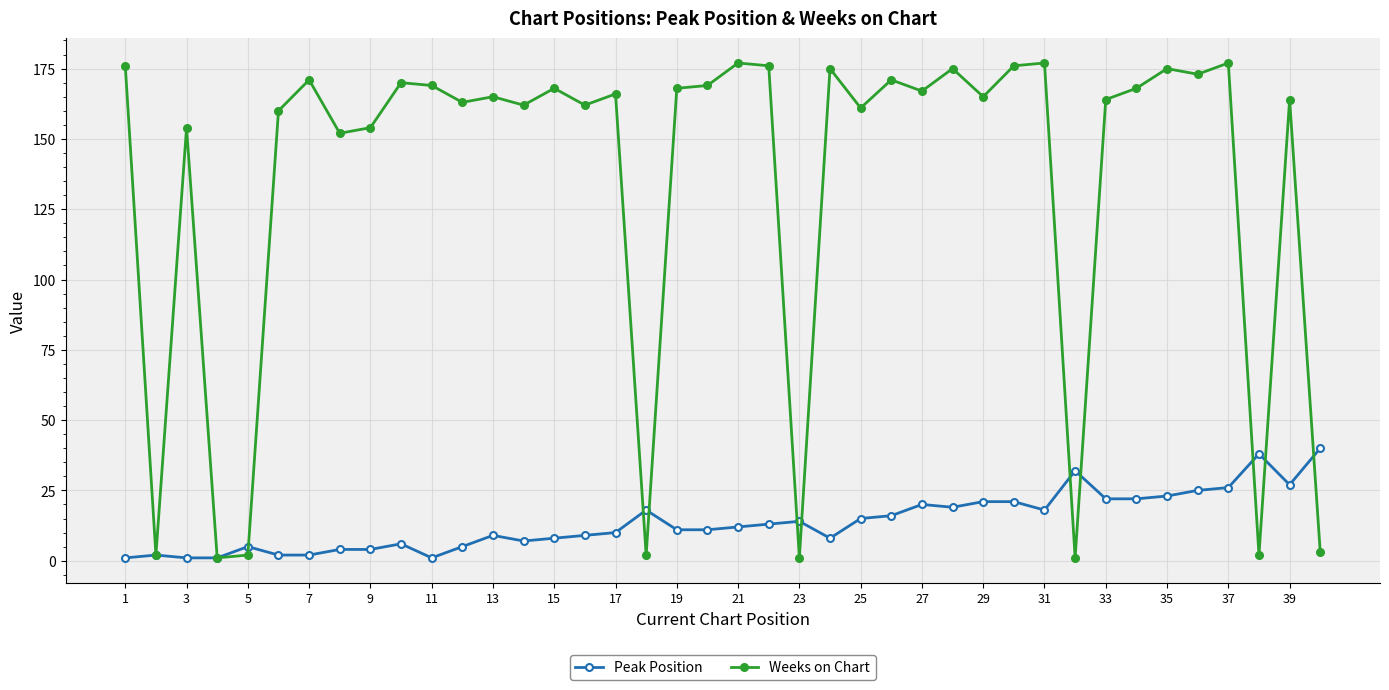

Which series has the widest spread of values?

Weeks on Chart